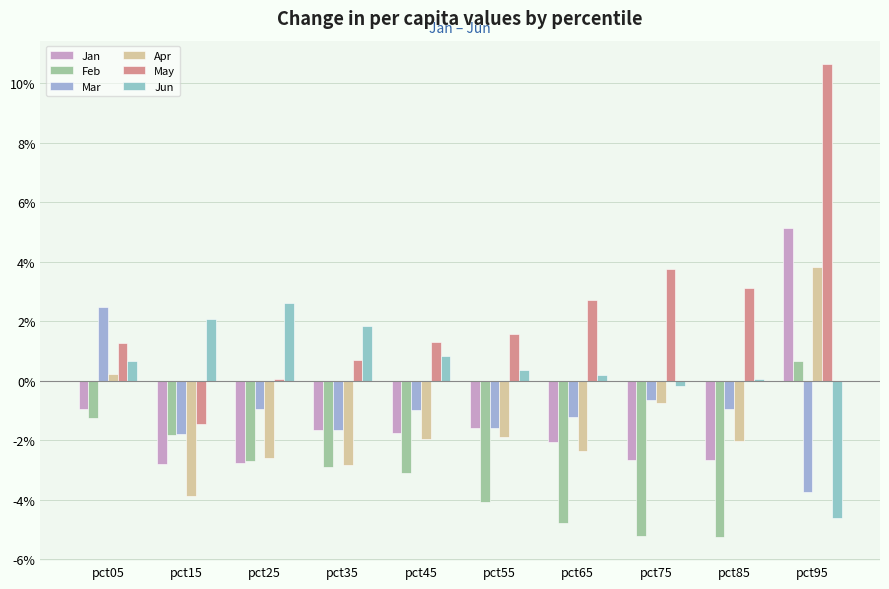

Where does the Feb series first go above 0?

pct95